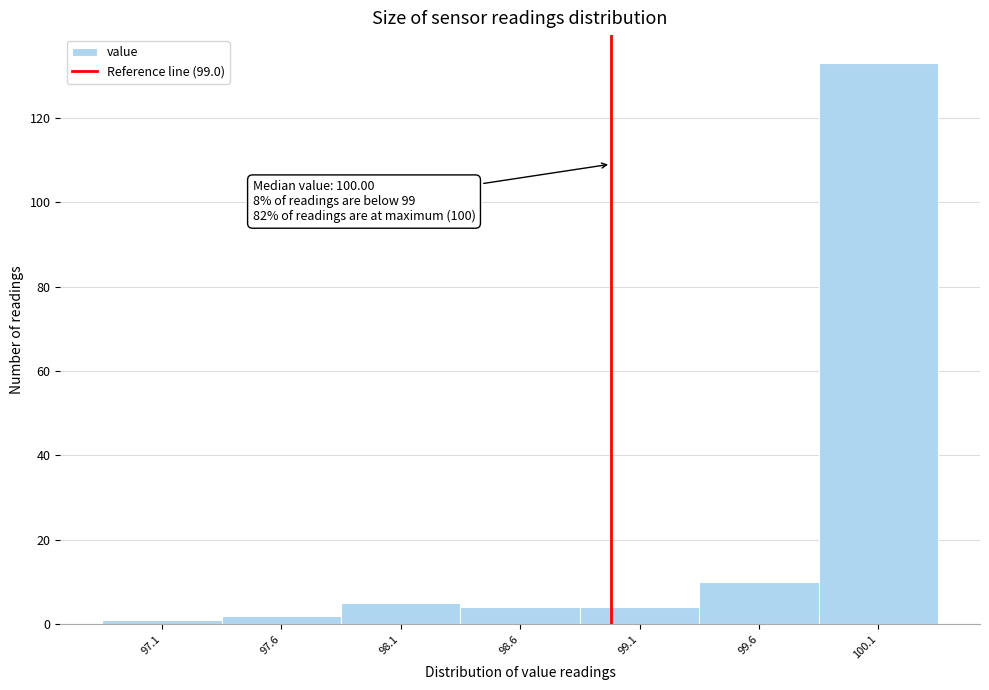

Which range on the x-axis has the tallest bar?

99.87 to 100.37